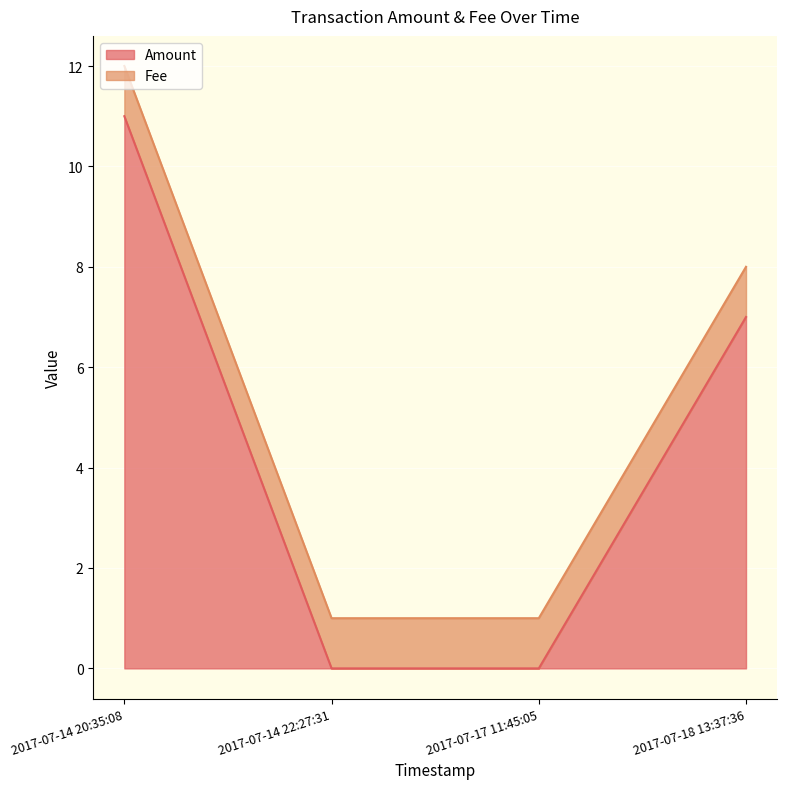

Which has a higher value, 2017-07-14 20:35:08 or 2017-07-14 22:27:31?

2017-07-14 20:35:08